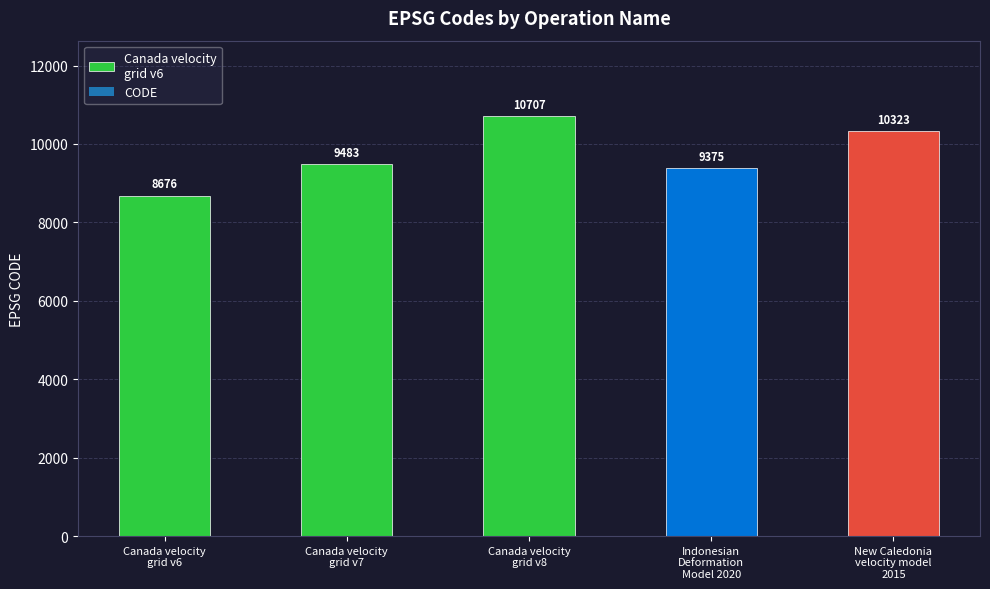

What is the label of the 4th bar from the right?

Canada velocity
grid v7